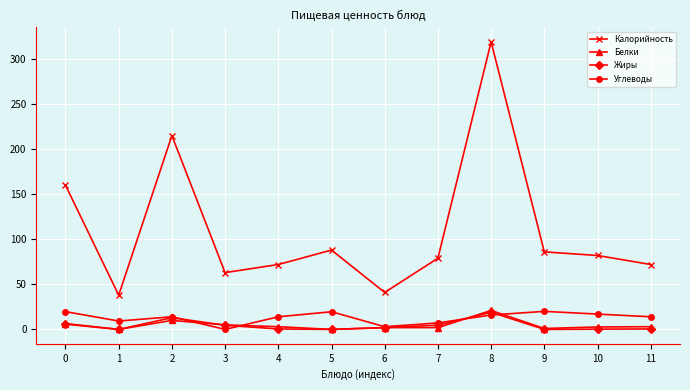

True or false: Углеводы has a value of 3.0 at 6.

True